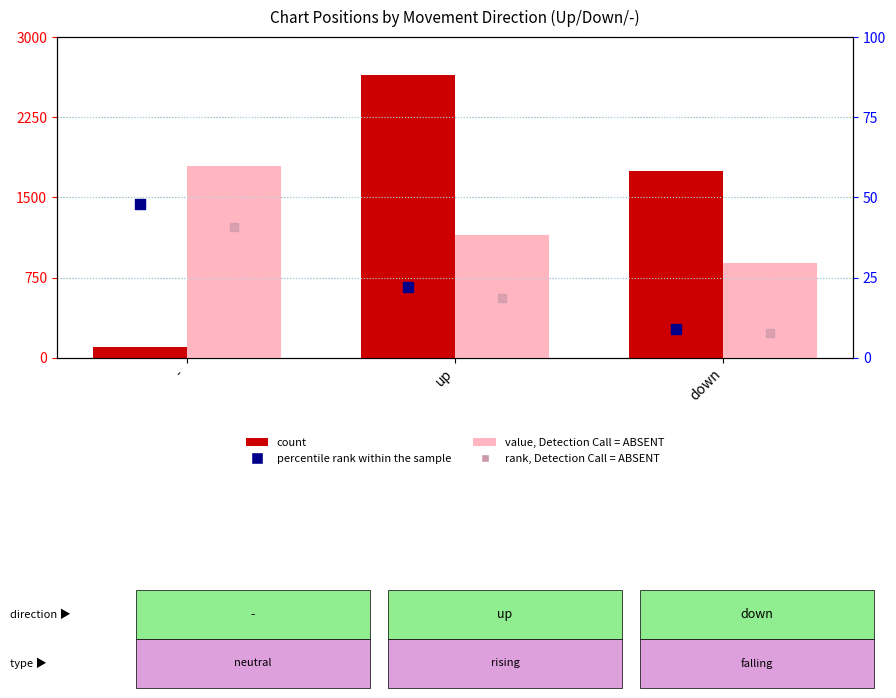

Is the value of percentile rank within the sample at - greater than the value of value, Detection Call = ABSENT at down?

No